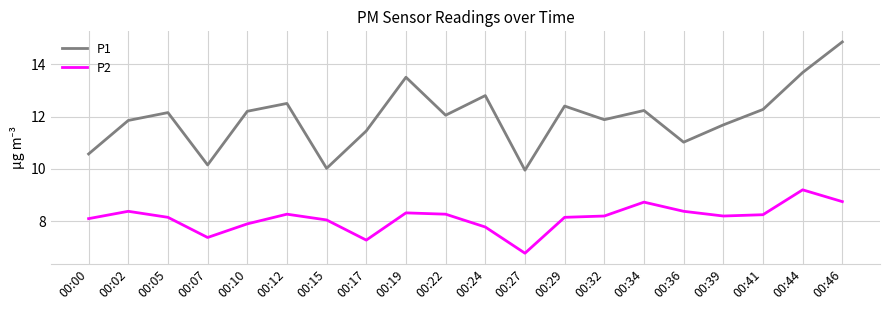

The P2 series shows 7.8 at 00:24. True or false?

True